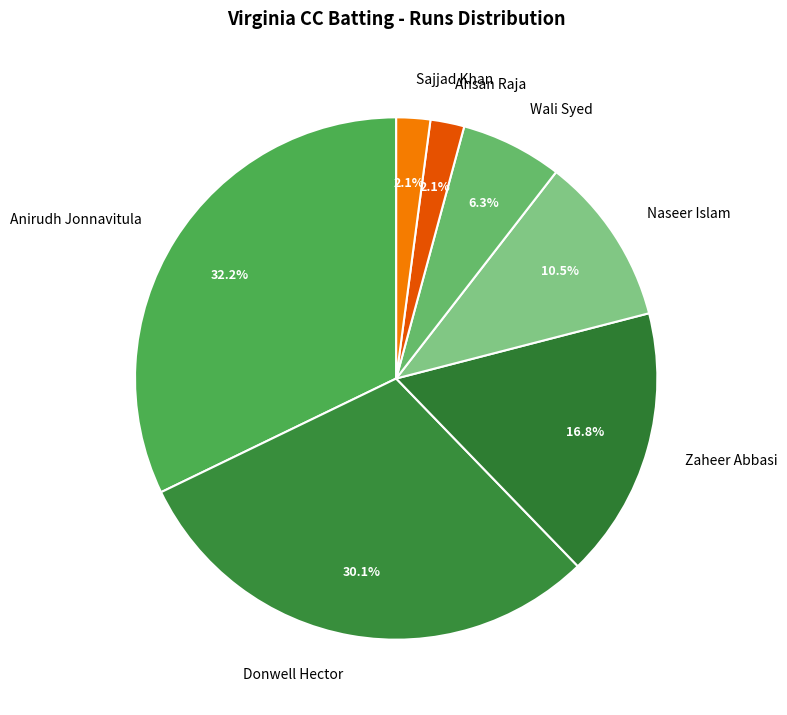

Is Wali Syed the majority of the pie?

No